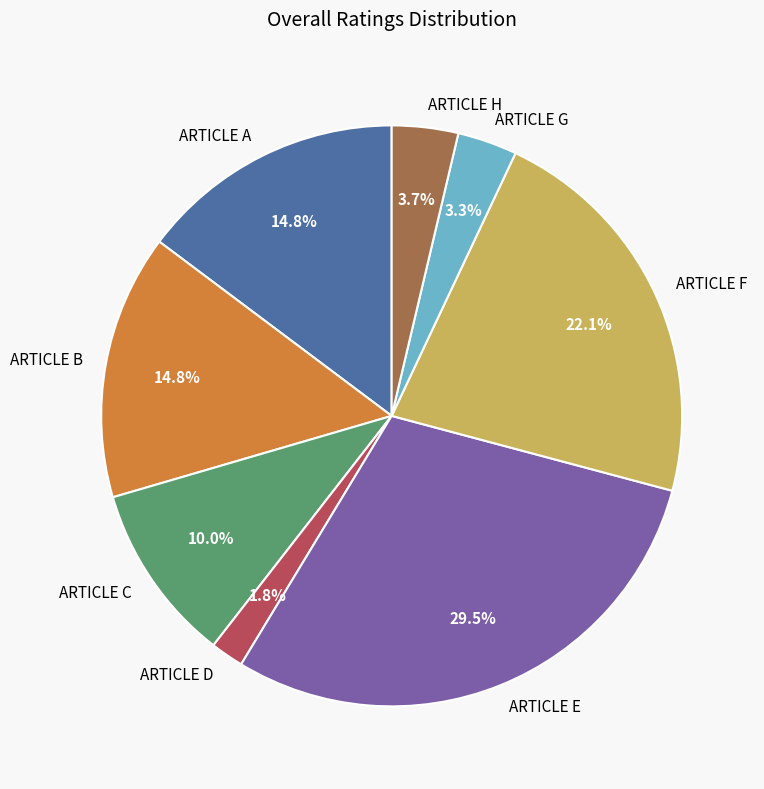

Is the sum of ARTICLE C and ARTICLE H greater than half?

No